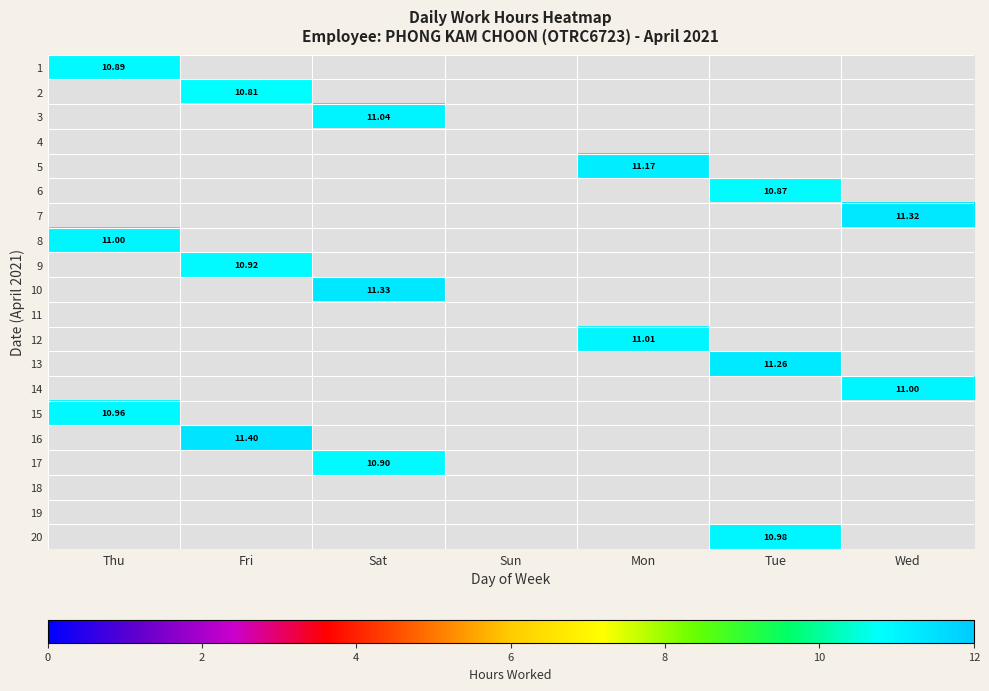

List the labels in order of 20 value, smallest first.

Thu, Fri, Sat, Sun, Mon, Wed, Tue